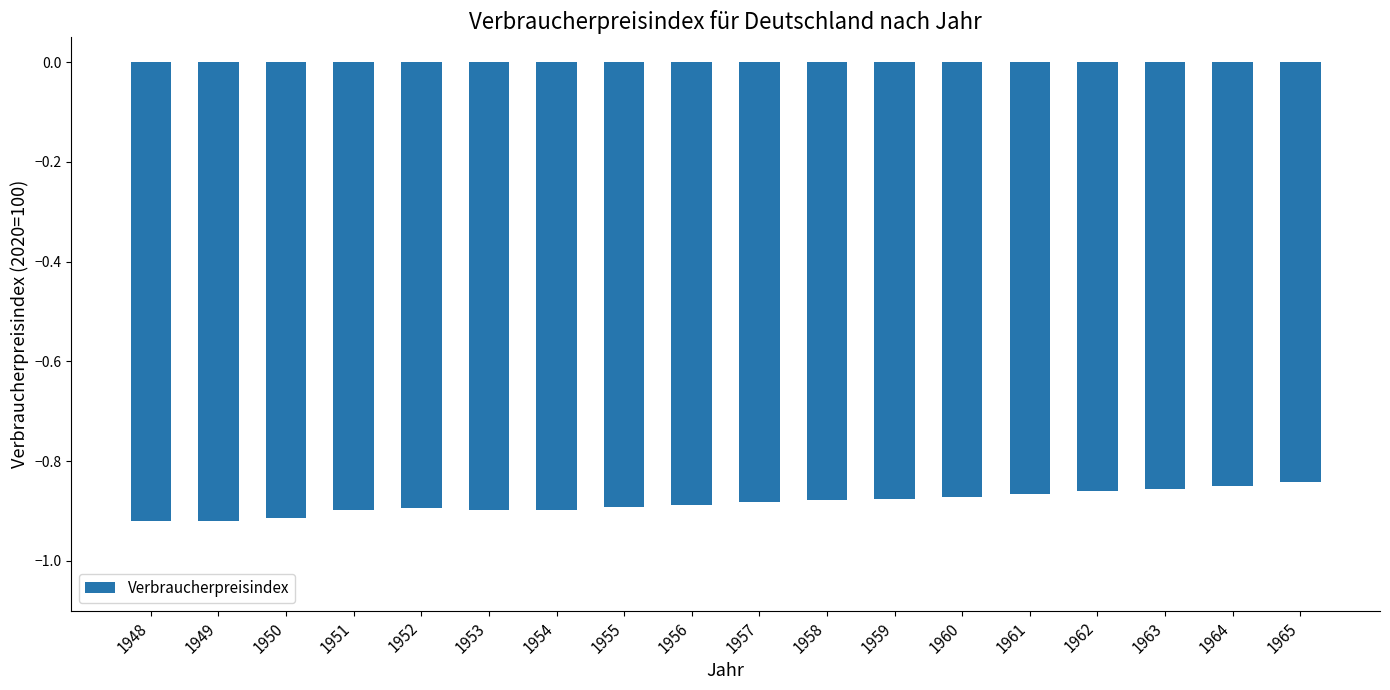

Between 1964 and 1951, which is larger?

1964